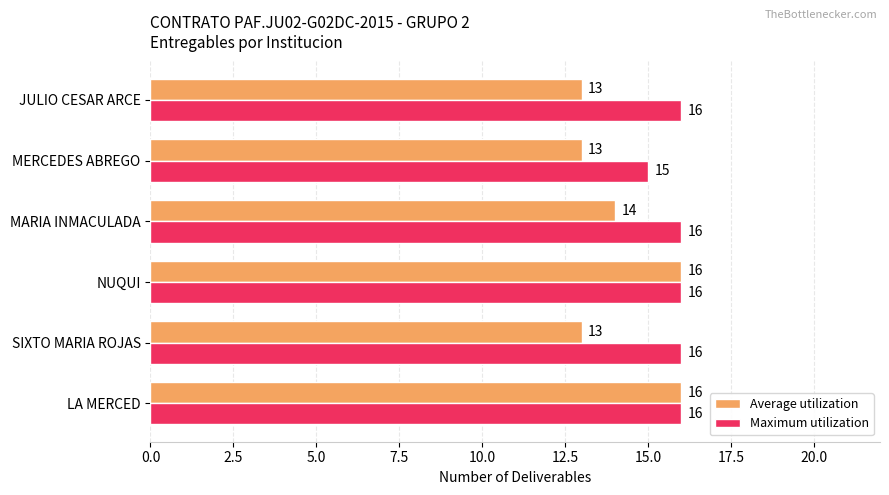

What is the sum of all Average utilization values?

85